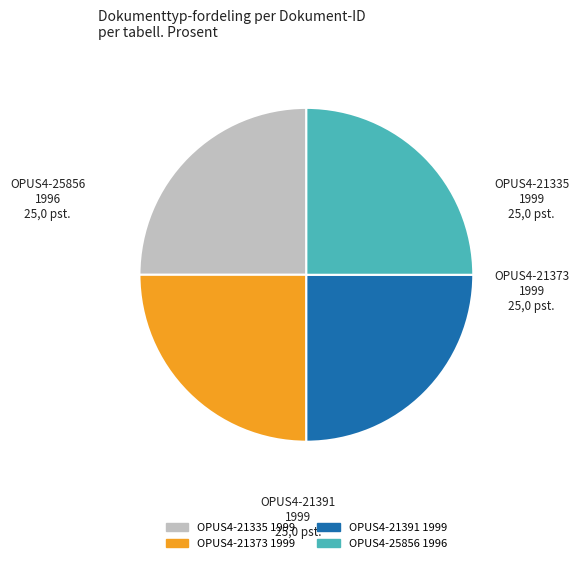

Is there a majority slice in this chart?

No